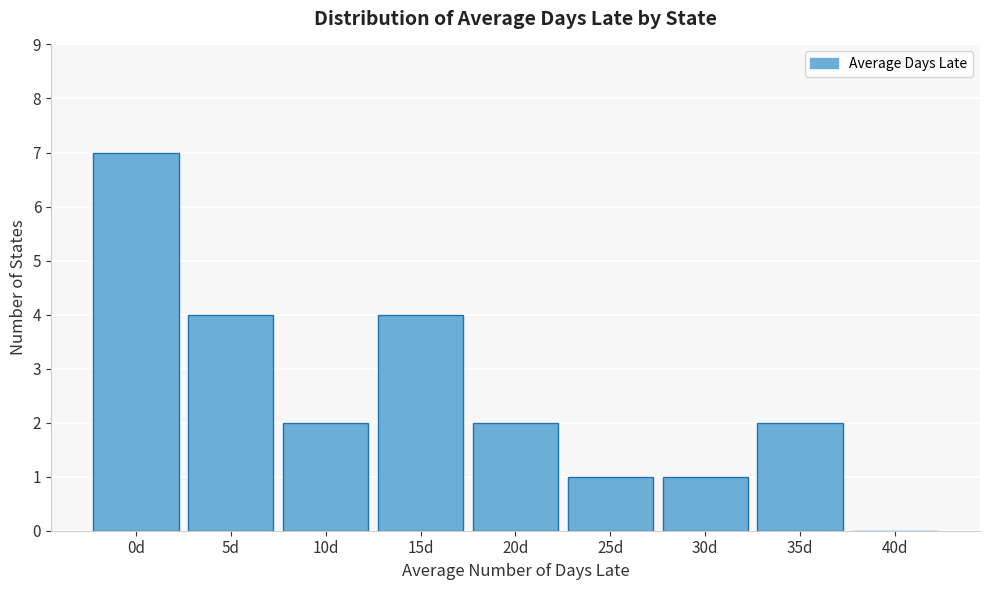

Reading left to right, extract all data points from this chart.

0d=7	5d=4	10d=2	15d=4	20d=2	25d=1	30d=1	35d=2	40d=0